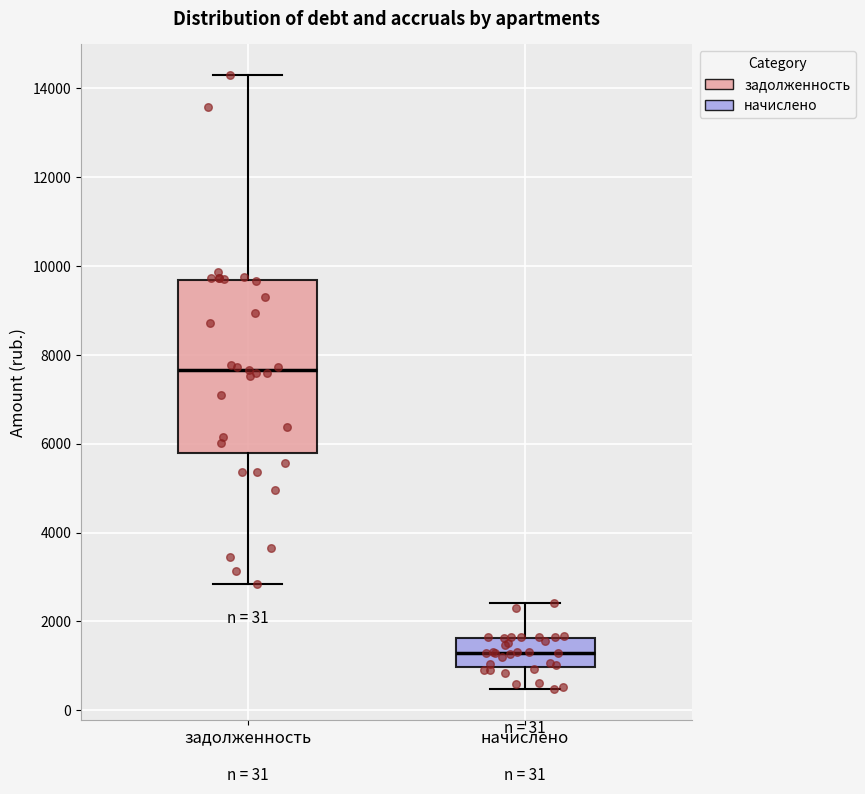

Which box has the lowest median line?

начислено